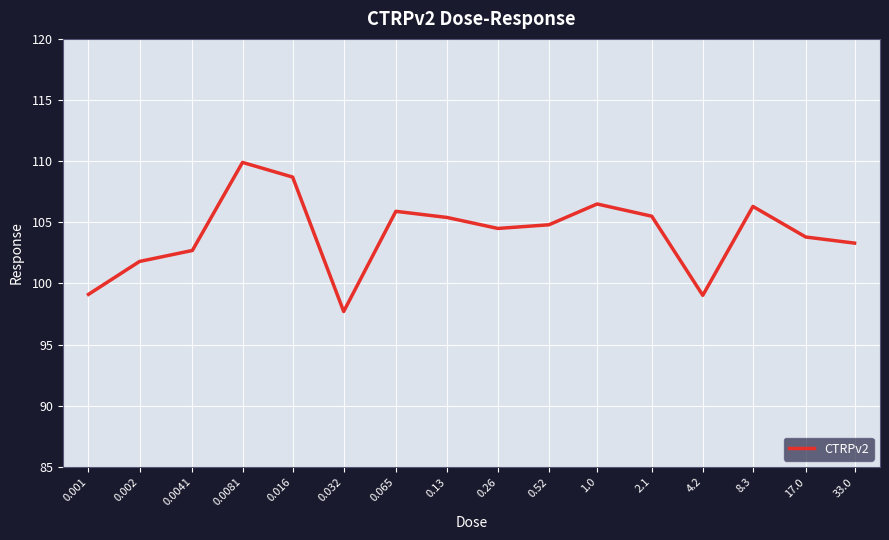

What is the sum of all values?

1665.0